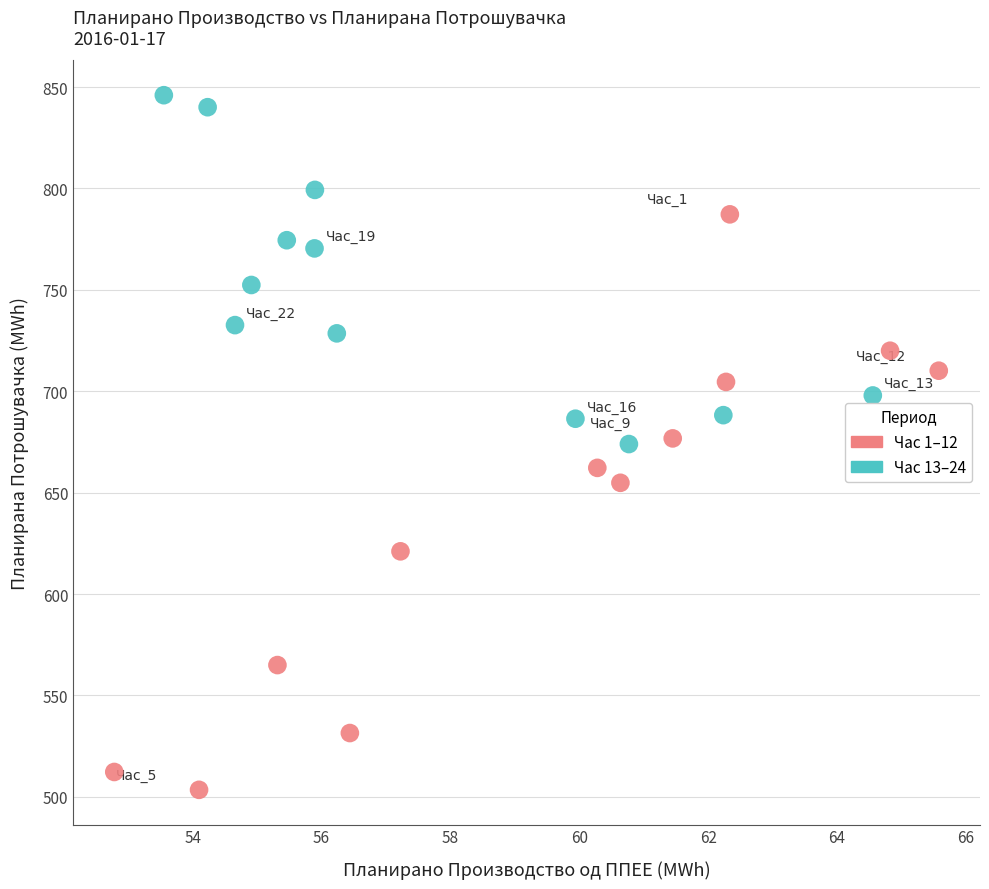

Which series reaches the maximum Y coordinate?

Час 13–24